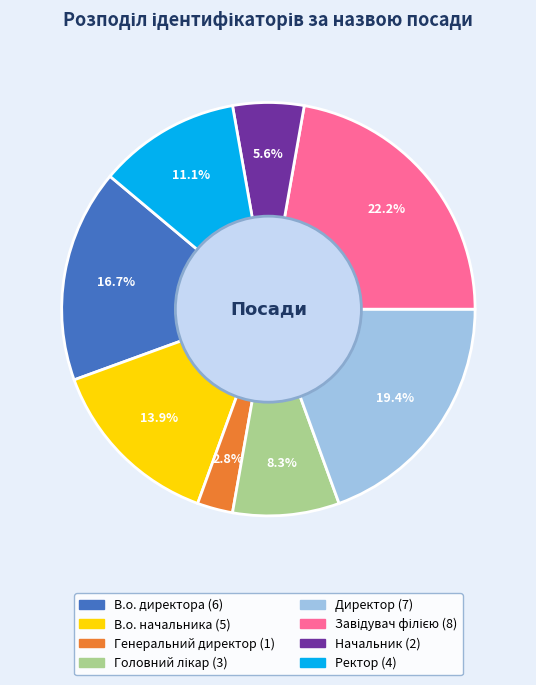

Between Директор and Начальник, which is larger?

Директор